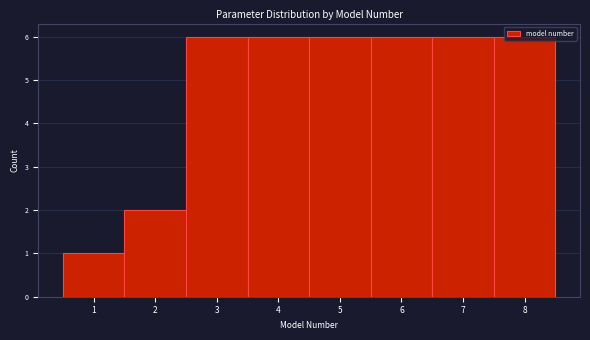

Reading left to right, transcribe this chart: for each bar, give the range it covers on the x-axis and its height. The values are not printed on the chart, so give them approximately, as read against the axis.

0.5 to 1.5: 1
1.5 to 2.5: 2
2.5 to 3.5: 6
3.5 to 4.5: 6
4.5 to 5.5: 6
5.5 to 6.5: 6
6.5 to 7.5: 6
7.5 to 8.5: 6